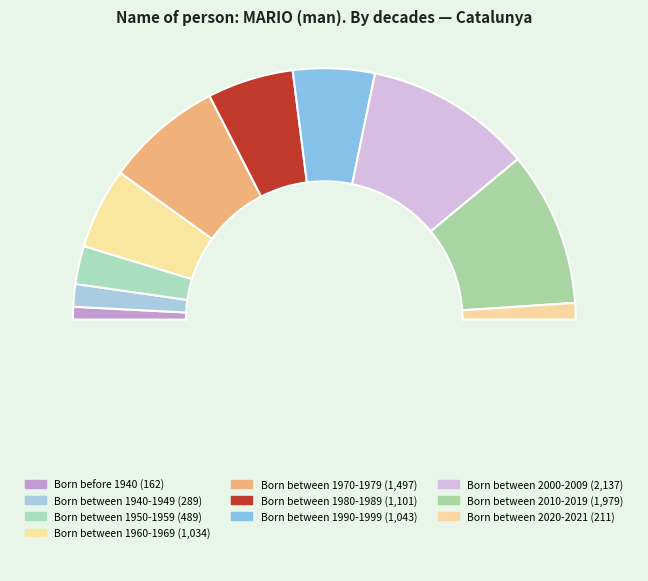

How many slices are in this pie chart?

11